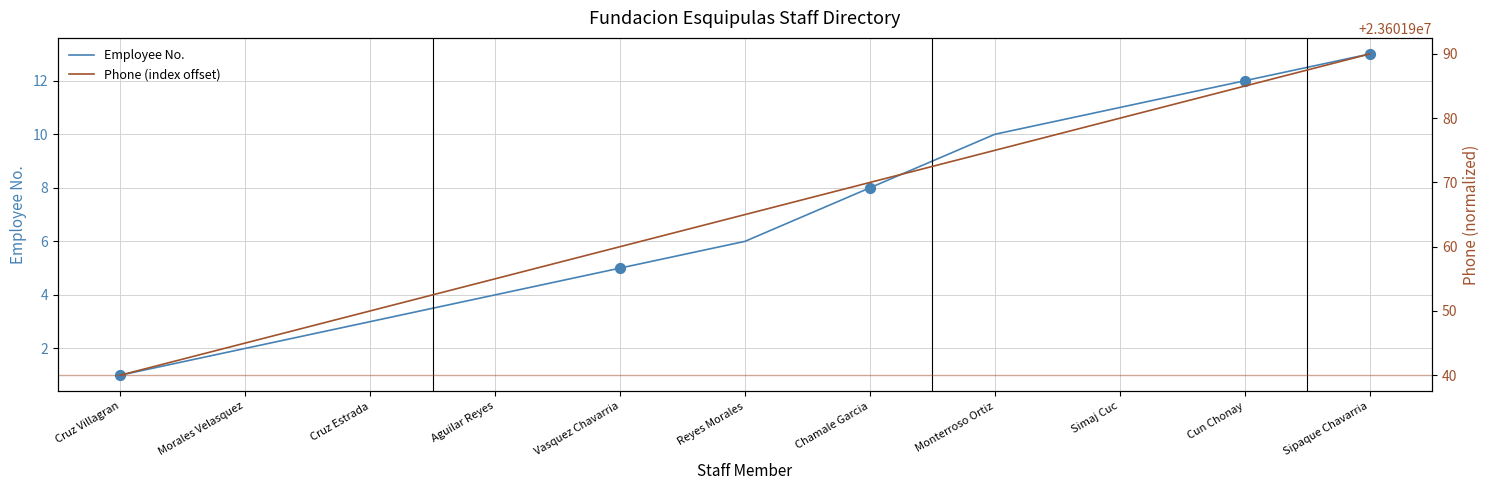

Which series has the largest Y range (max minus min)?

Phone (index offset)